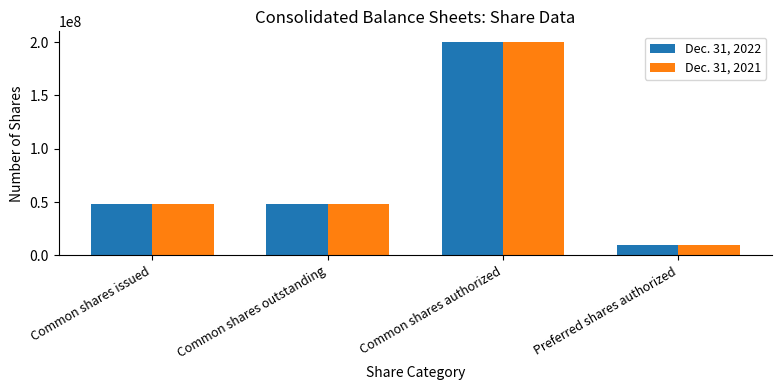

What are all the series names shown in the legend?

Dec. 31, 2022, Dec. 31, 2021